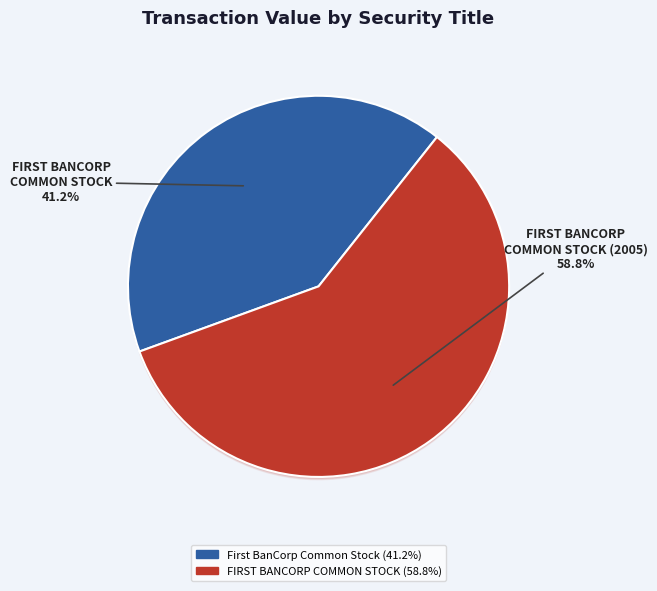

What is the largest slice in the pie chart?

FIRST BANCORP COMMON STOCK